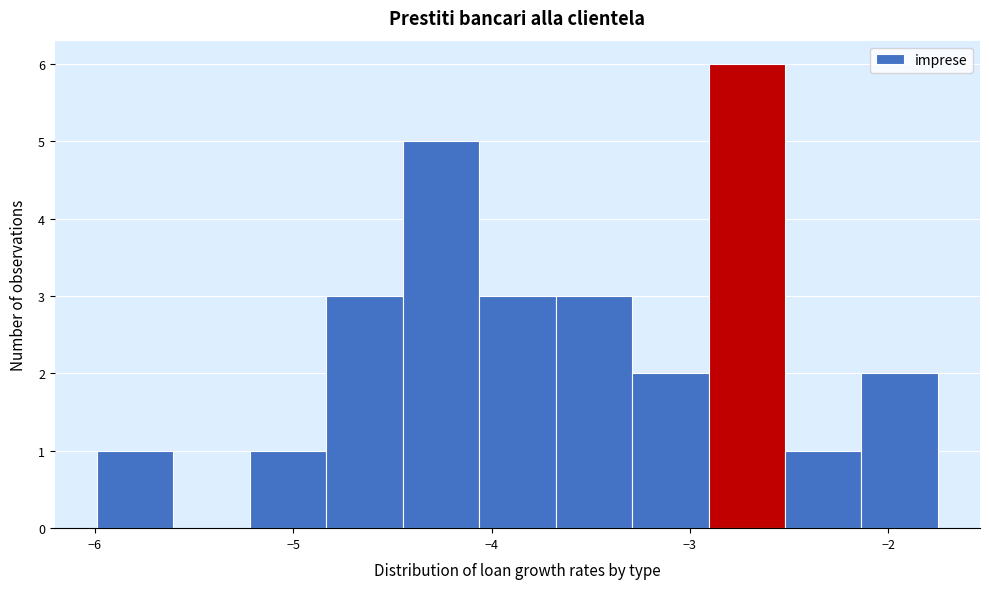

Around what value on the x-axis is the tallest bar? Give the approximate position of its centre, as read against the axis.

-2.7